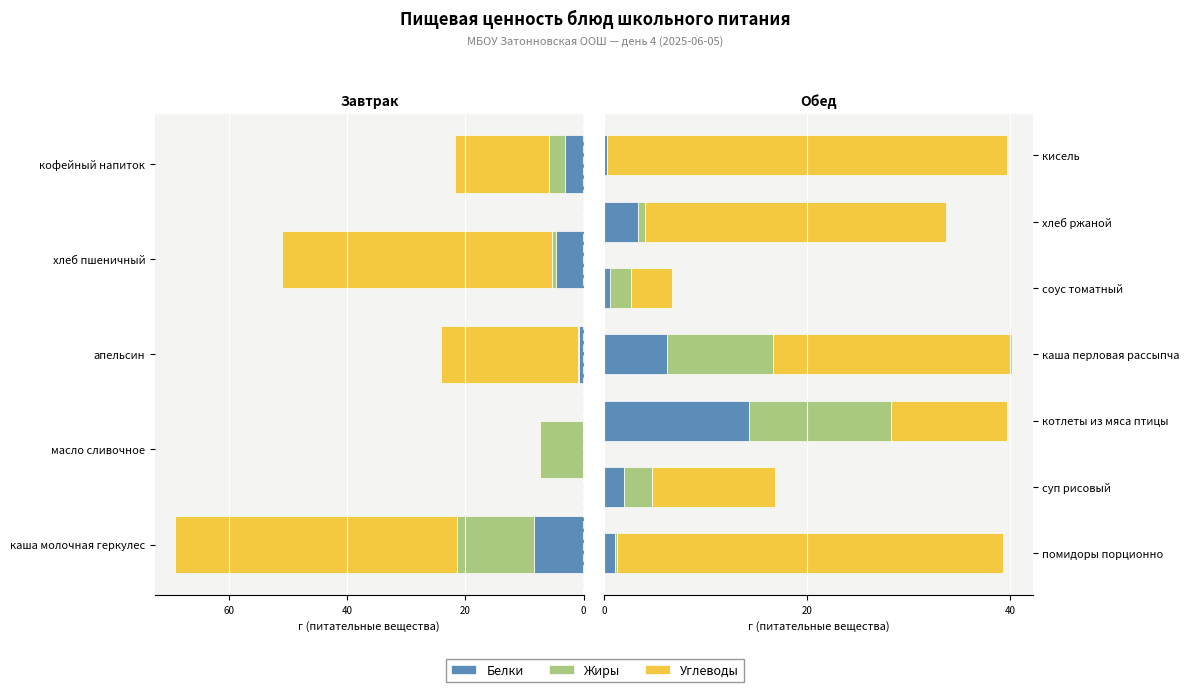

Which series has the largest range (max minus min)?

Углеводы